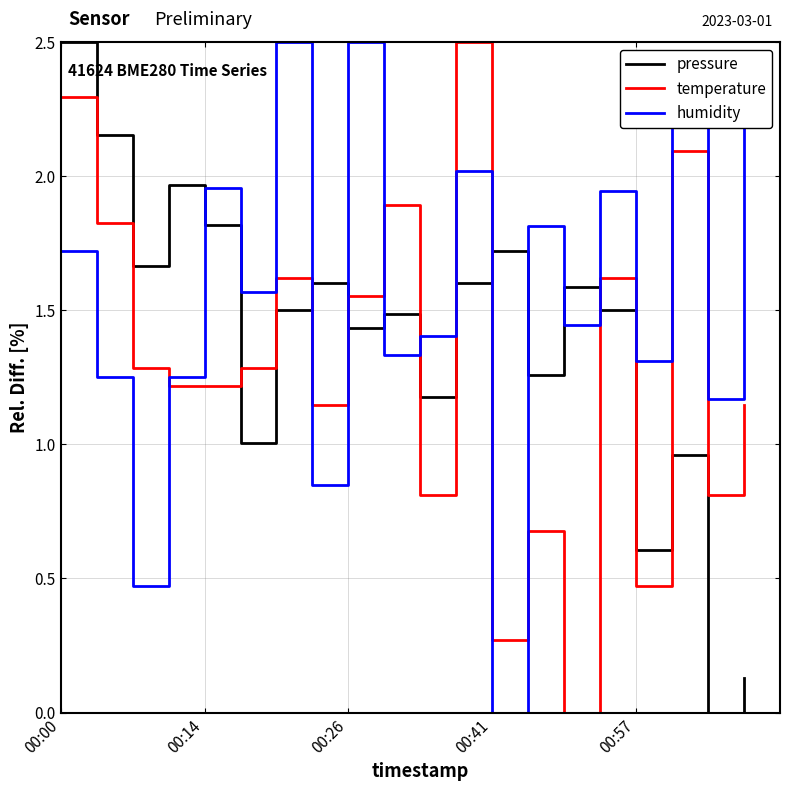

True or false: temperature and pressure intersect in this chart.

True